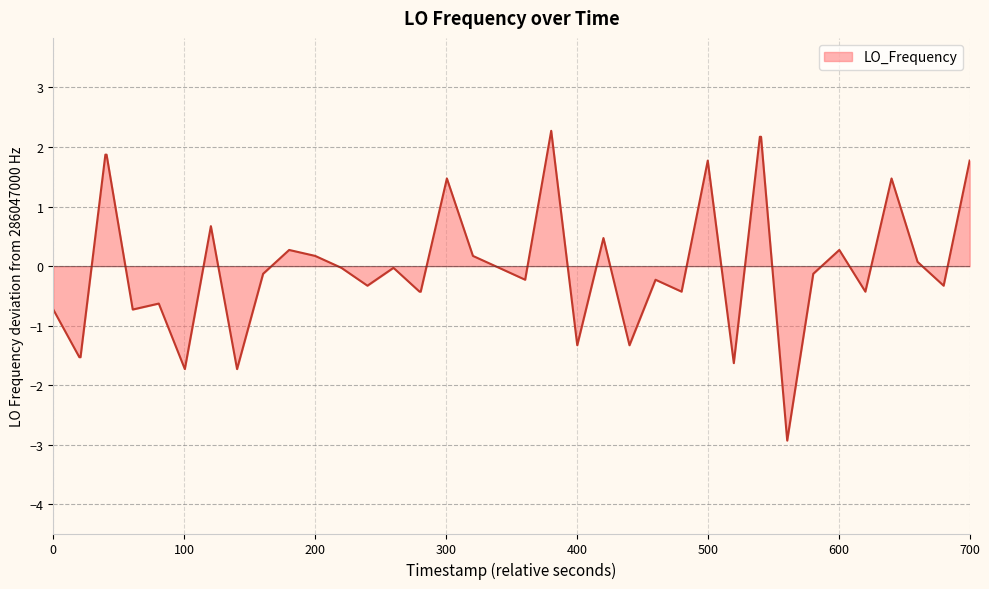

What is the greatest value displayed?

2.3